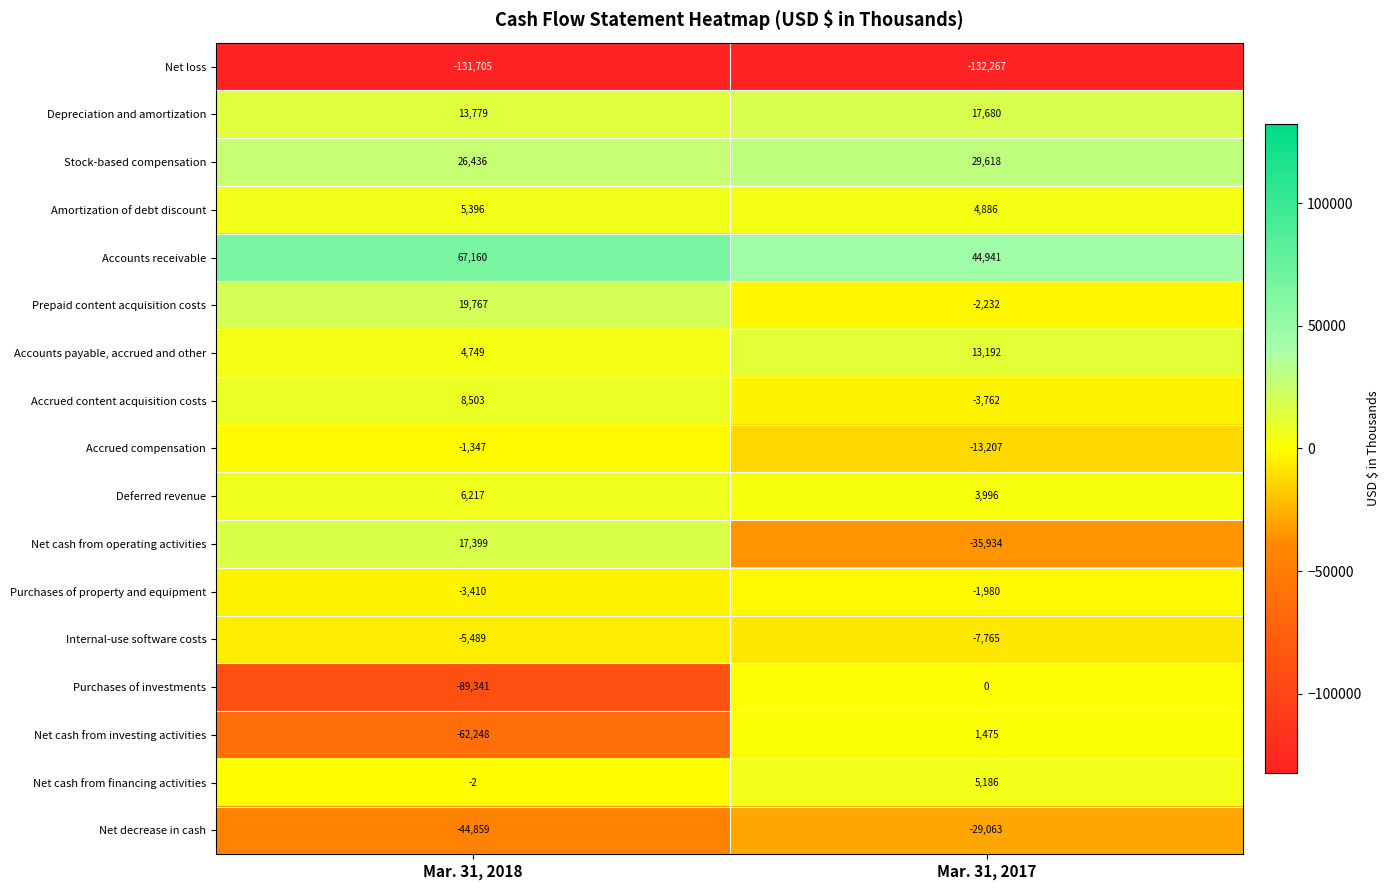

Which category has the highest value in the Amortization of debt discount series?

Mar. 31, 2018